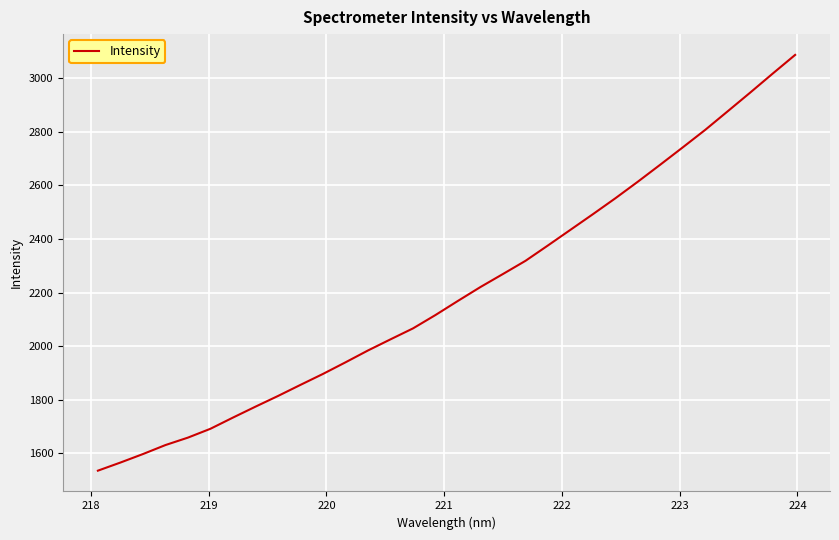

What is the maximum value shown in the chart?

3086.7